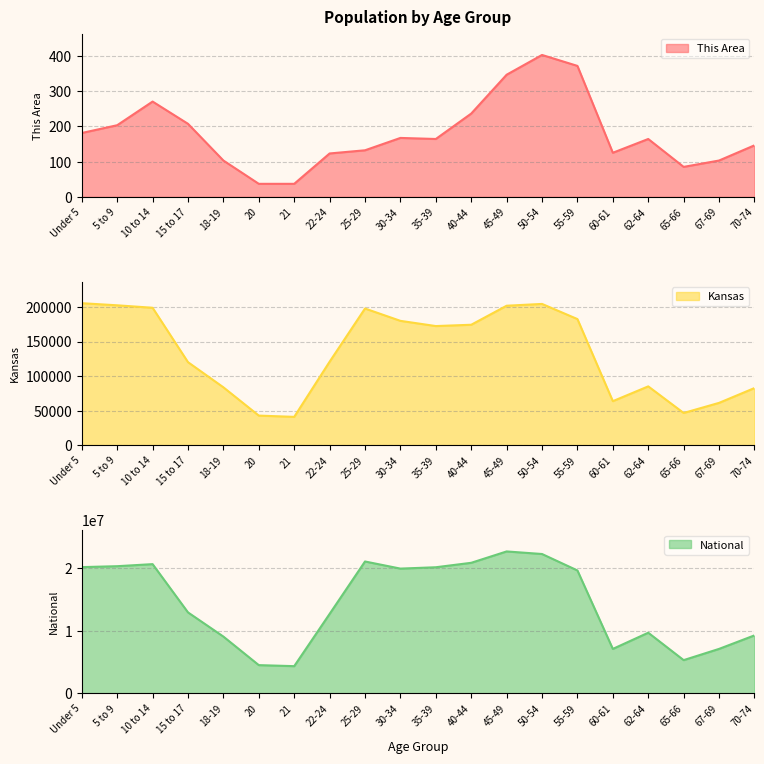

List the labels in order of Kansas value, smallest first.

21, 20, 65-66, 67-69, 60-61, 70-74, 18-19, 62-64, 15 to 17, 22-24, 35-39, 40-44, 30-34, 55-59, 25-29, 10 to 14, 45-49, 5 to 9, 50-54, Under 5